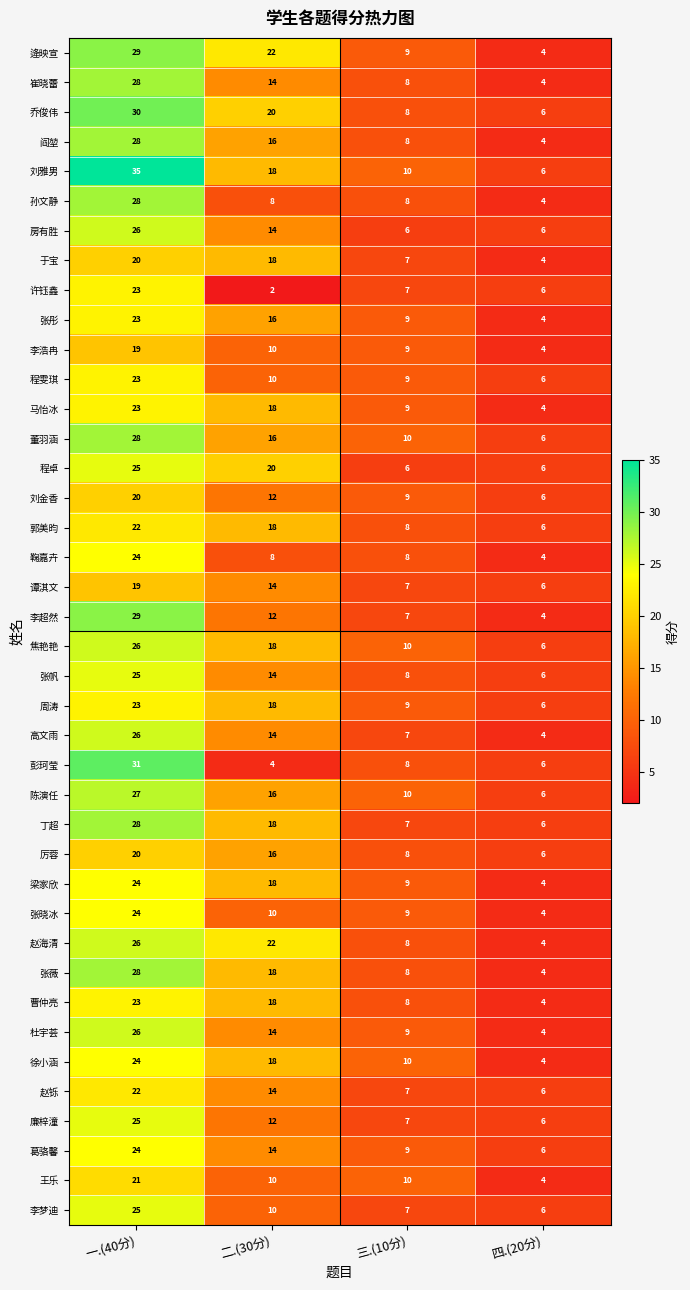

What is the total value across all series at 三.(10分)?

330